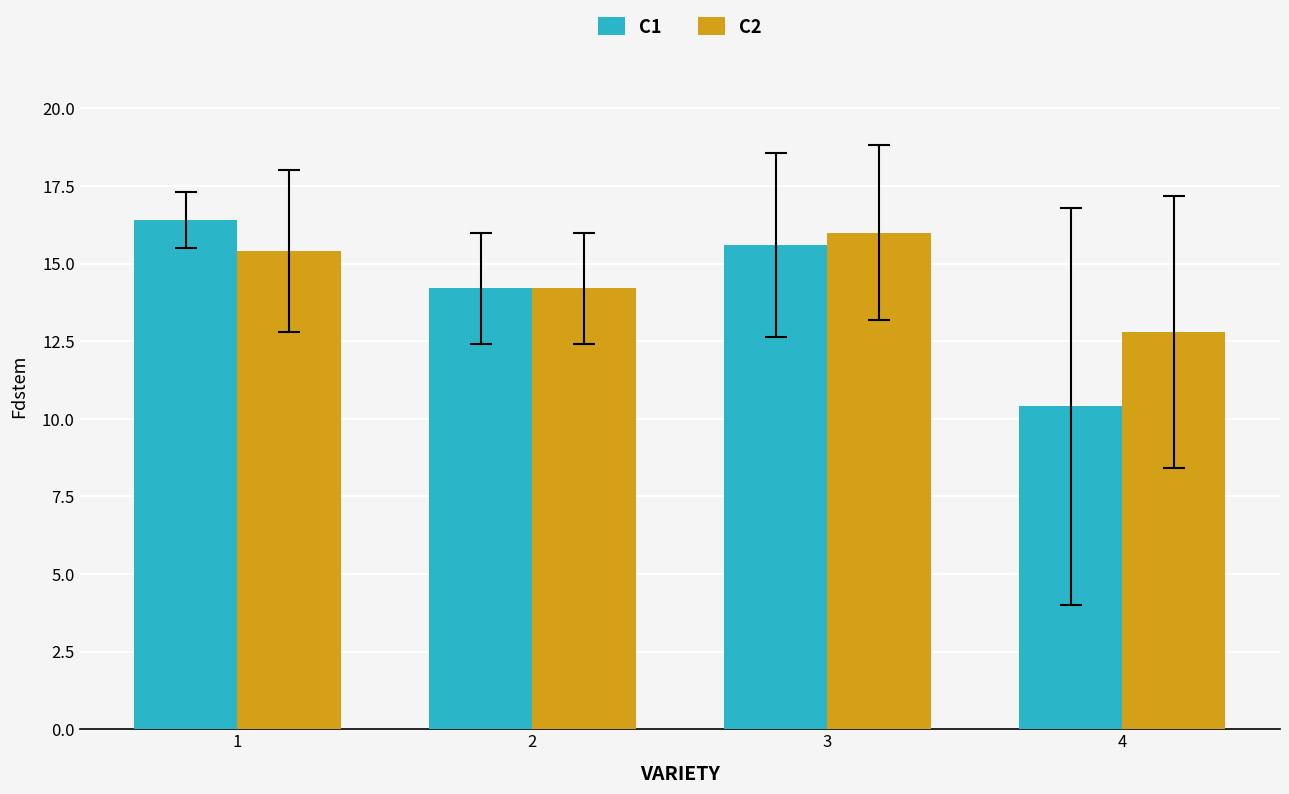

At which label does C1 reach its peak?

1